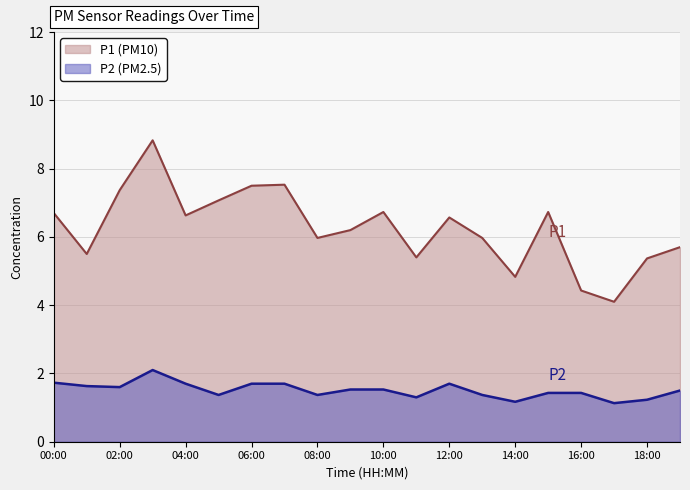

Reading left to right, list all the values displayed in this chart.

P1: 6.7	5.5	7.4	8.8	6.6	7.1	7.5	7.5	6.0	6.2	6.7	5.4	6.6	6.0	4.8	6.7	4.4	4.1	5.4	5.7
P2: 1.7	1.6	1.6	2.1	1.7	1.4	1.7	1.7	1.4	1.5	1.5	1.3	1.7	1.4	1.2	1.4	1.4	1.1	1.2	1.5